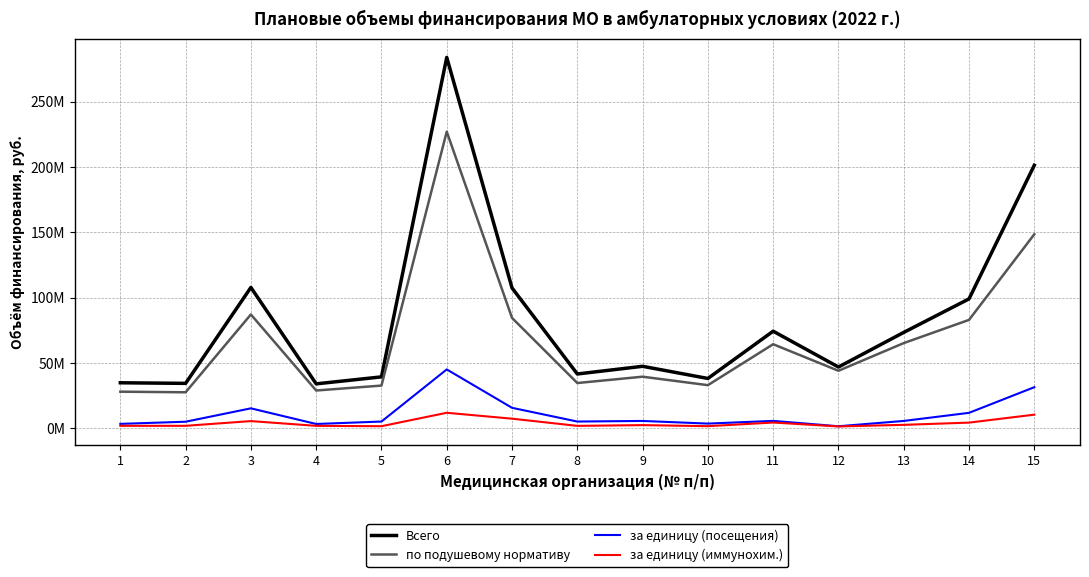

True or false: по подушевому нормативу and Всего intersect in this chart.

False